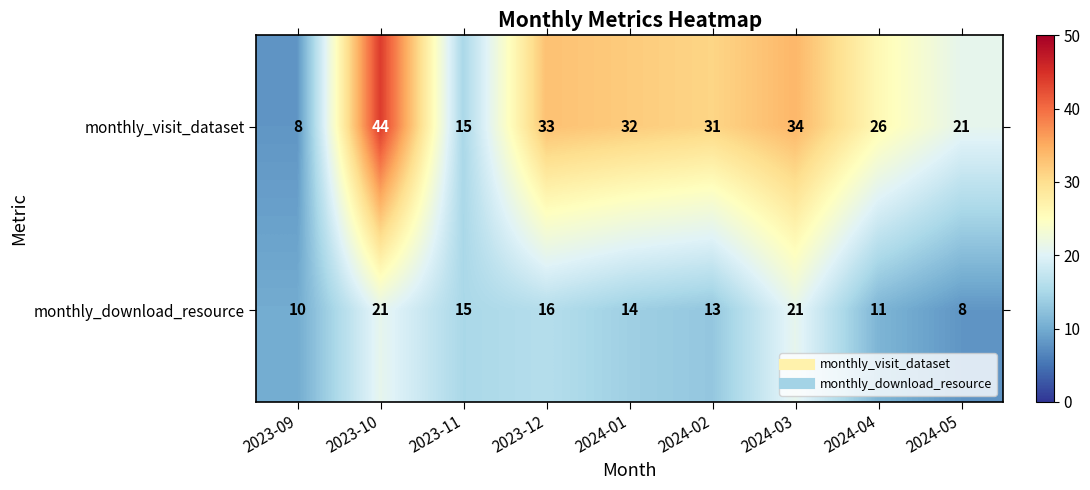

How many series are shown in this chart?

2